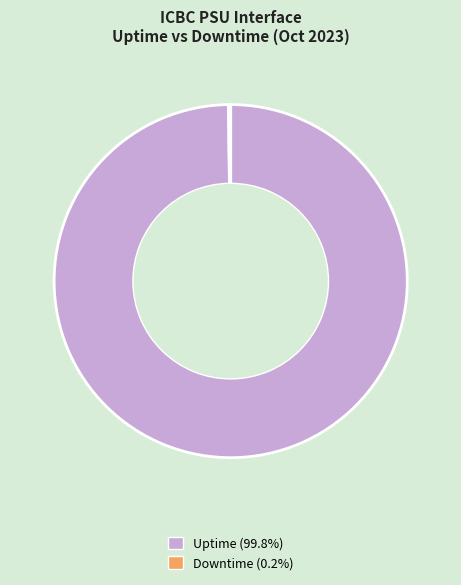

Is there a majority slice in this chart?

Yes